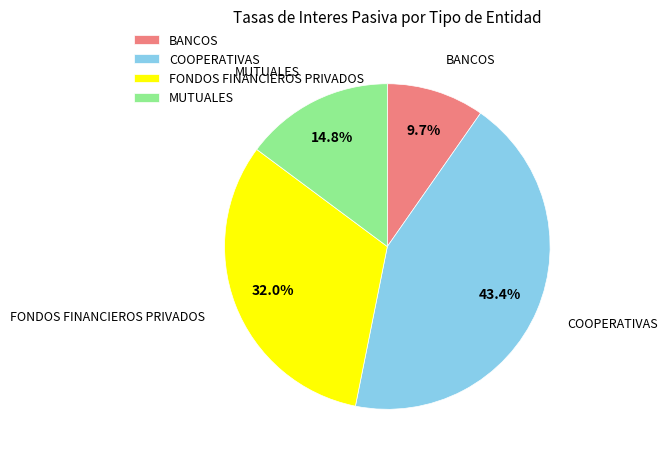

Rank the categories by value from highest to lowest.

COOPERATIVAS, FONDOS FINANCIEROS PRIVADOS, MUTUALES, BANCOS